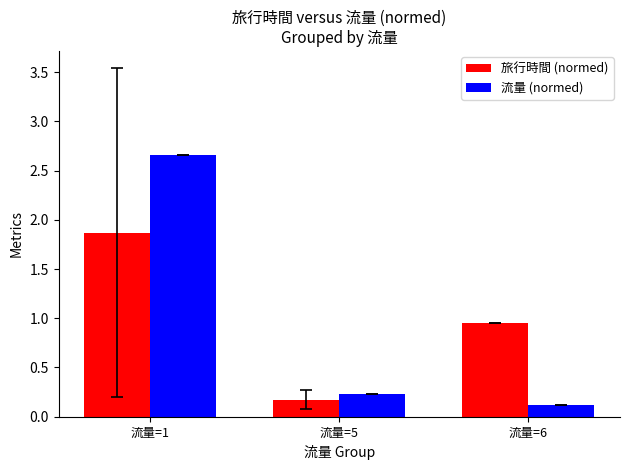

The 旅行時間 (normed) series shows 0.3 at 流量=5. True or false?

False